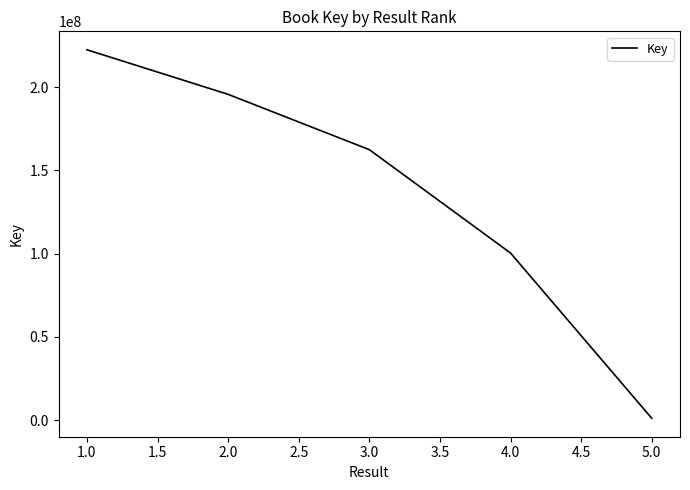

The value at 4.0 is 100403146. True or false?

True